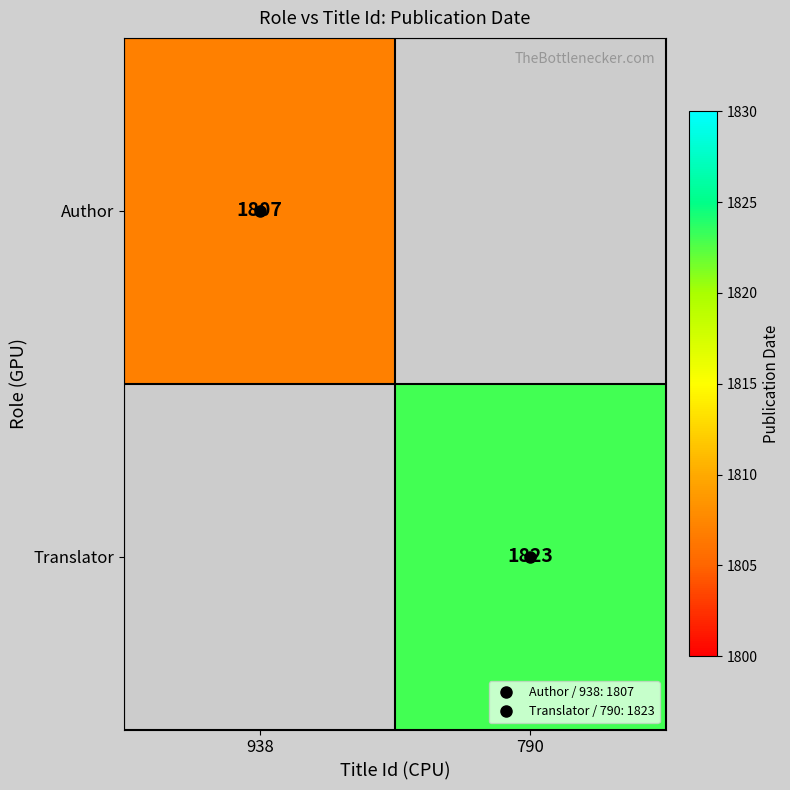

The Translator series shows 882.0 at 790. True or false?

False